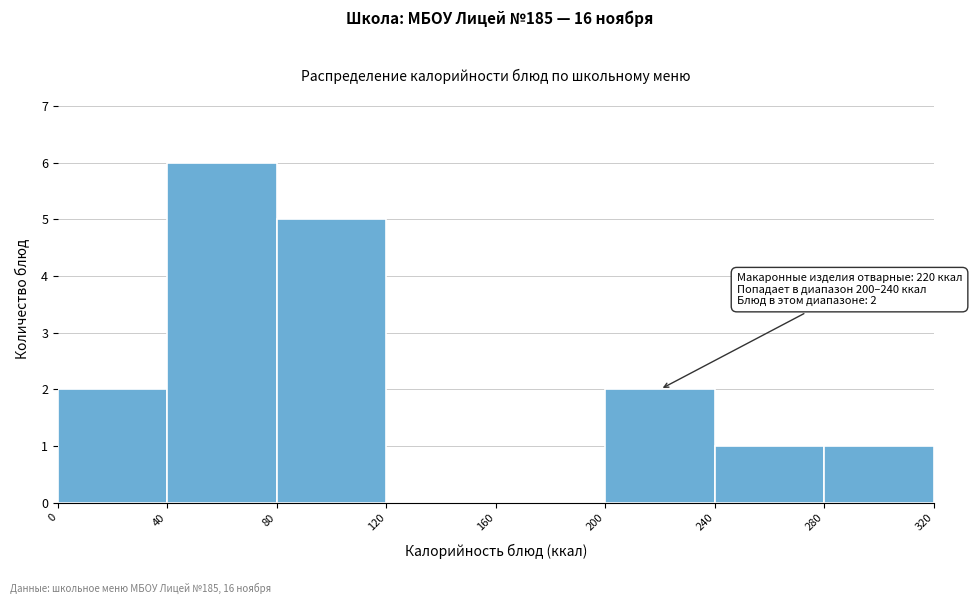

Which range on the x-axis has the tallest bar?

40 to 80